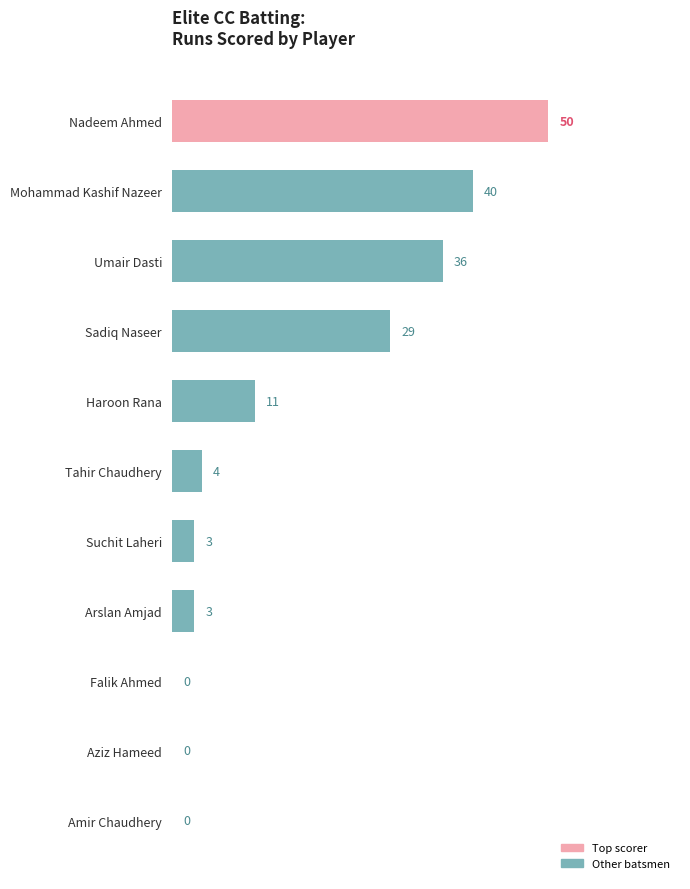

What is the maximum value shown in the chart?

50